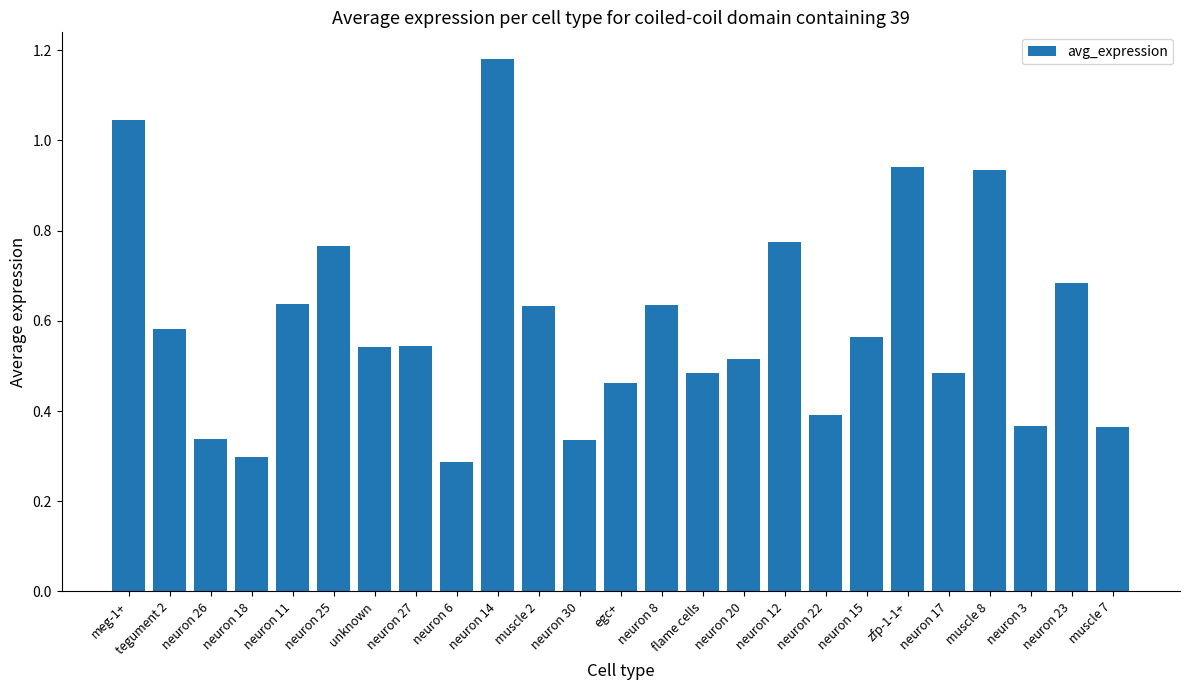

What is the sum of all values?

14.8